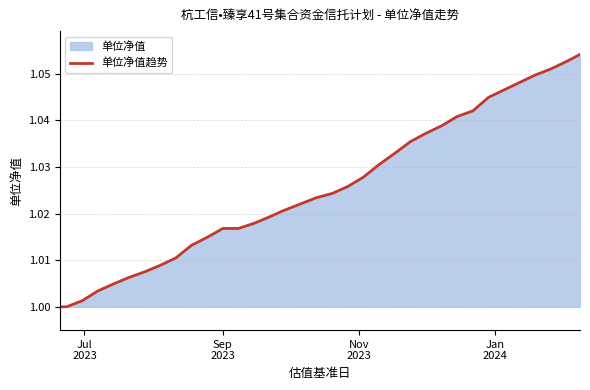

How many lines are shown in the chart?

1